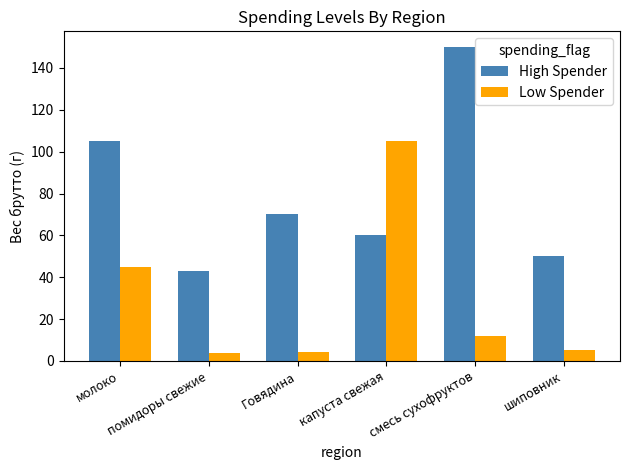

What is the greatest value displayed?

150.0